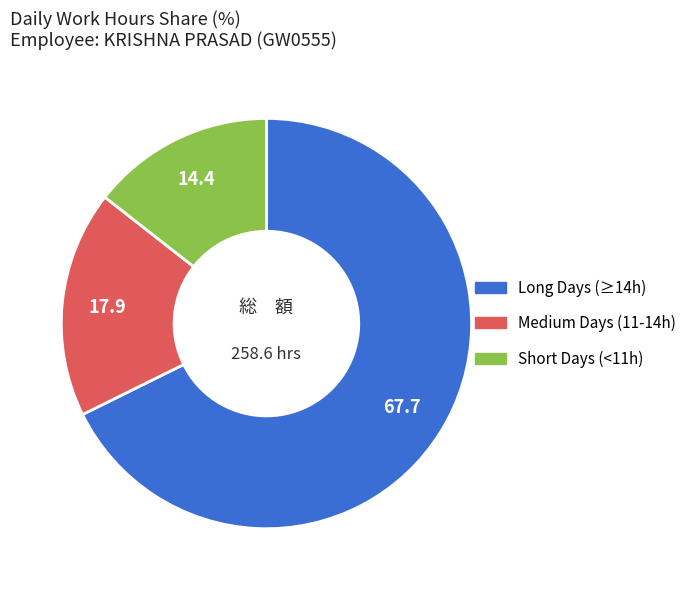

Is there any slice that represents more than half of the pie?

Yes